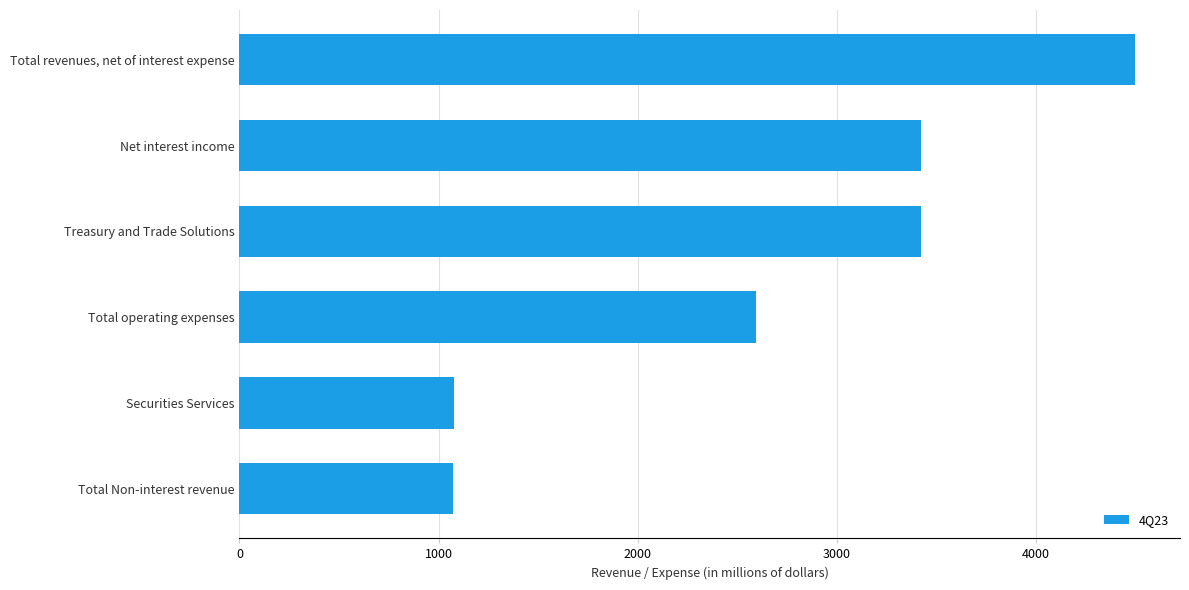

The chart shows a value of 1586 at Total Non-interest revenue. True or false?

False